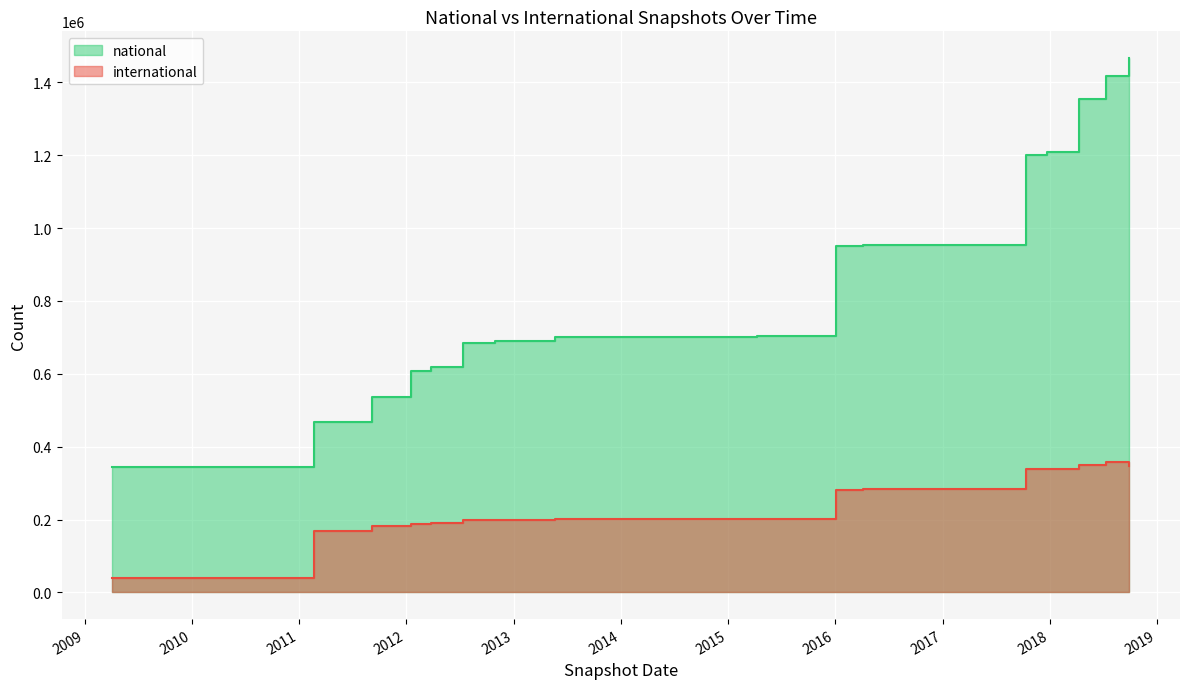

At which category does international reach its first local peak?

2018-07-11